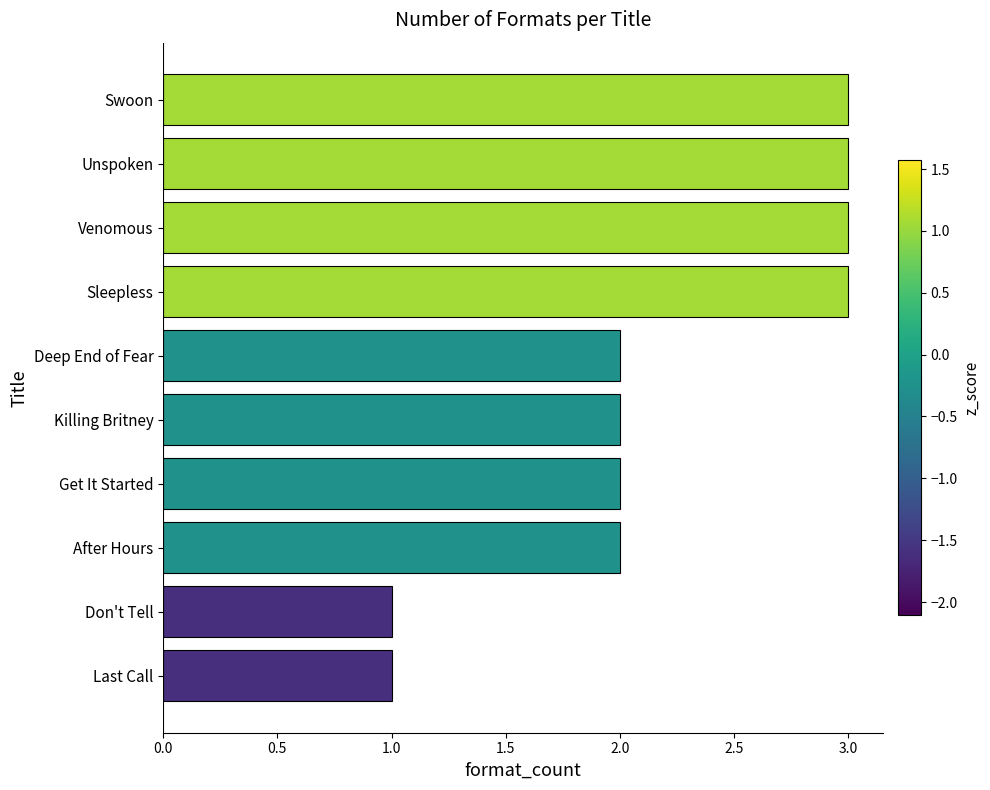

What is the maximum value shown in the chart?

3